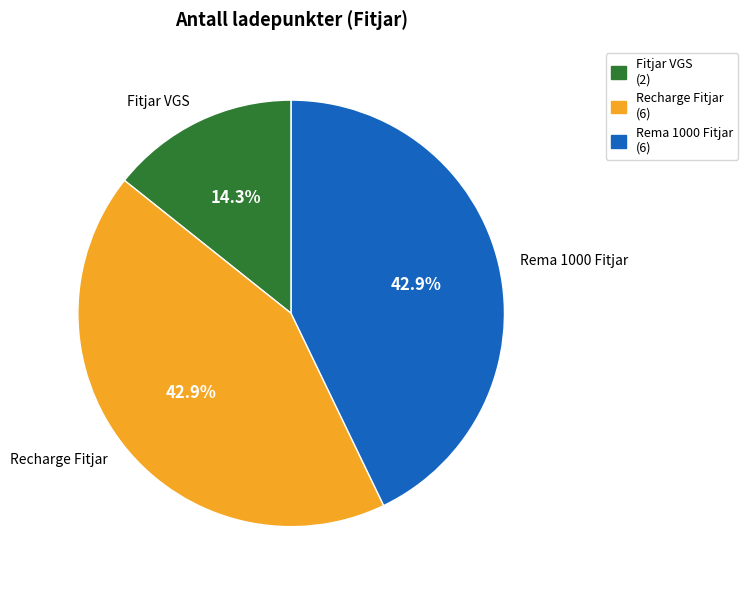

Do Fitjar VGS and Rema 1000 Fitjar together represent more than half of the pie?

Yes